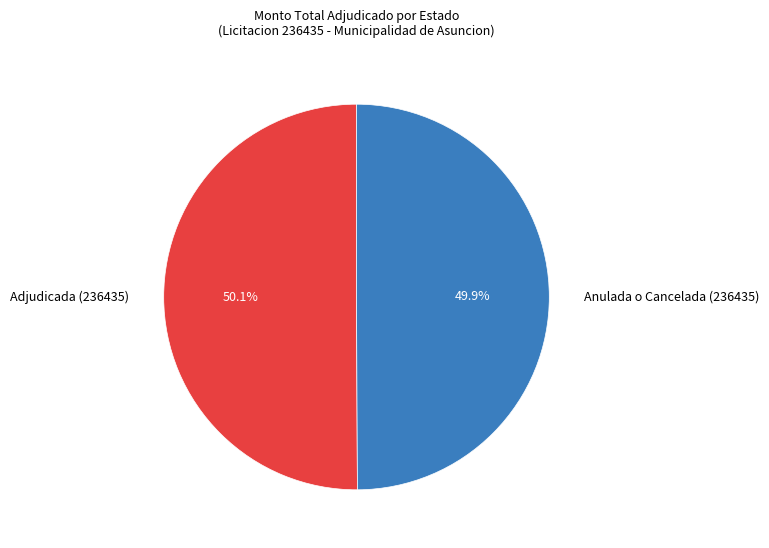

Is the sum of Adjudicada (236435) and Anulada o Cancelada (236435) greater than half?

Yes